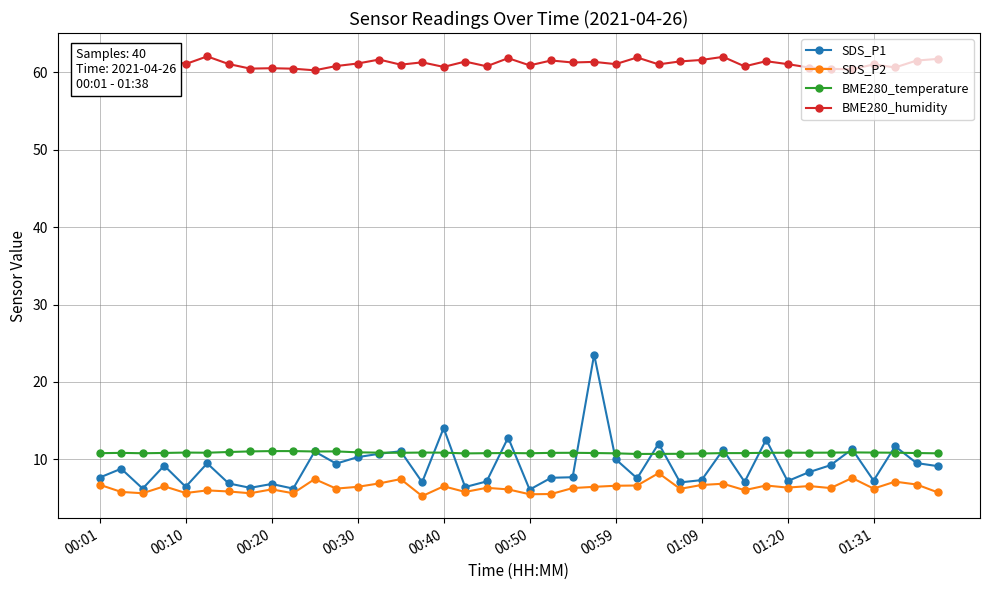

What is the total value across all series at 38?

88.6